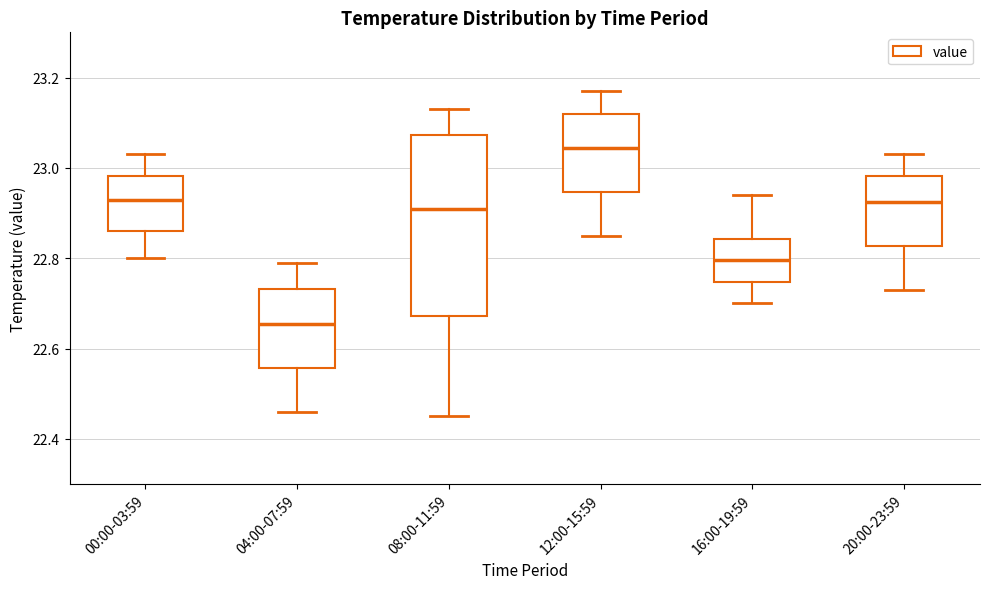

Reading left to right, transcribe this box plot: for each box, give where its median line is, the range the box spans, and where its two whiskers end, as read against the y-axis. The values are not printed on the chart, so give them approximately, as read against the axis.

00:00-03:59: median 22.94, box 22.86 to 22.98, whiskers 22.80 to 23.04
04:00-07:59: median 22.66, box 22.56 to 22.74, whiskers 22.46 to 22.80
08:00-11:59: median 22.92, box 22.68 to 23.08, whiskers 22.46 to 23.14
12:00-15:59: median 23.04, box 22.94 to 23.12, whiskers 22.86 to 23.18
16:00-19:59: median 22.80, box 22.74 to 22.84, whiskers 22.70 to 22.94
20:00-23:59: median 22.92, box 22.82 to 22.98, whiskers 22.74 to 23.04